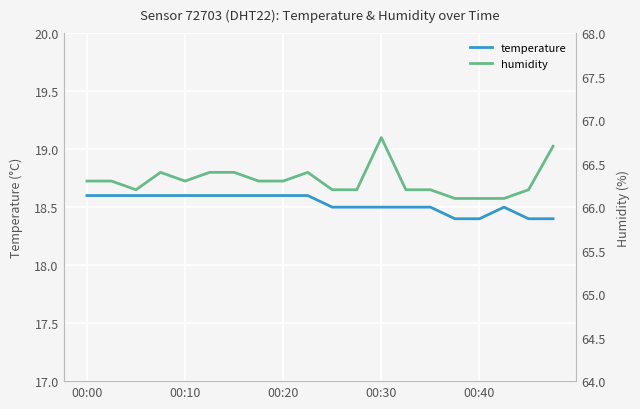

How many lines are shown in the chart?

2